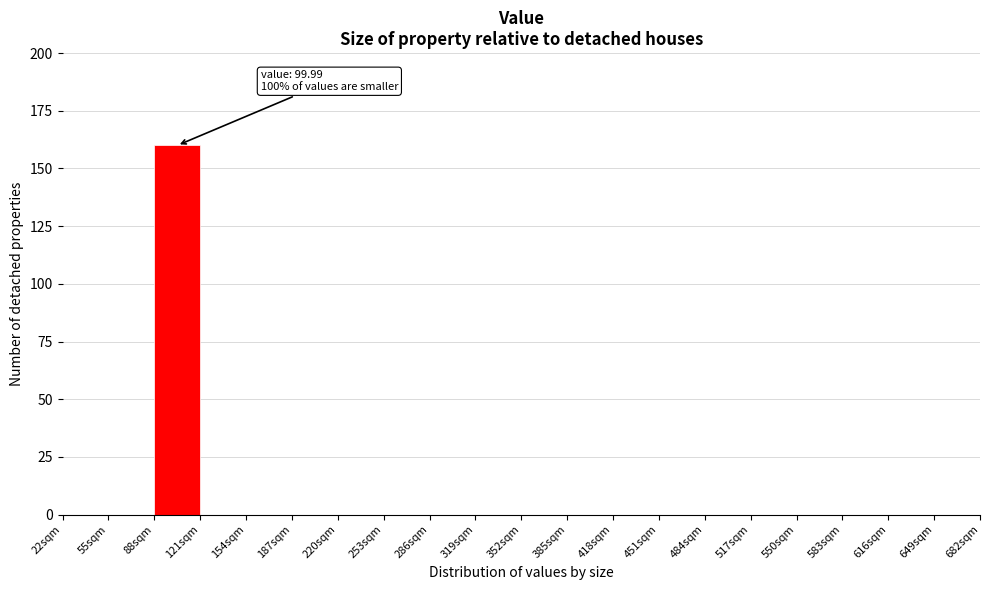

Which range on the x-axis has the tallest bar?

88 to 121